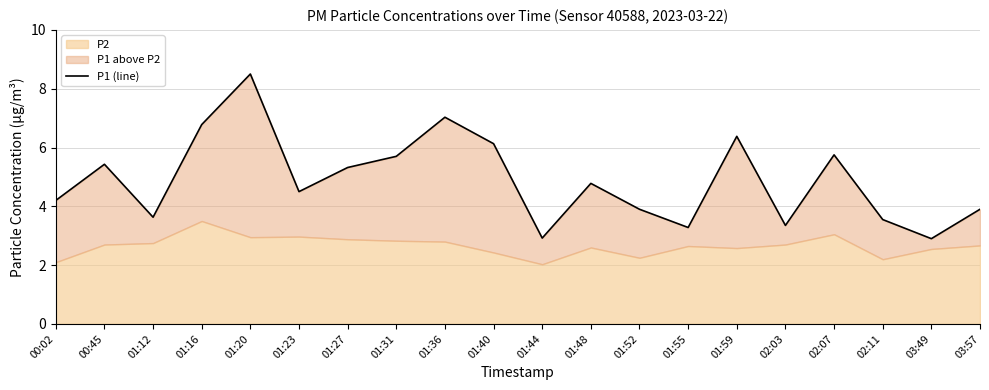

Reading right to left, transcribe all the data shown in this chart.

3.9	2.9	3.5	5.8	3.4	6.4	3.3	3.9	4.8	2.9	6.1	7.0	5.7	5.3	4.5	8.5	6.8	3.6	5.4	4.2